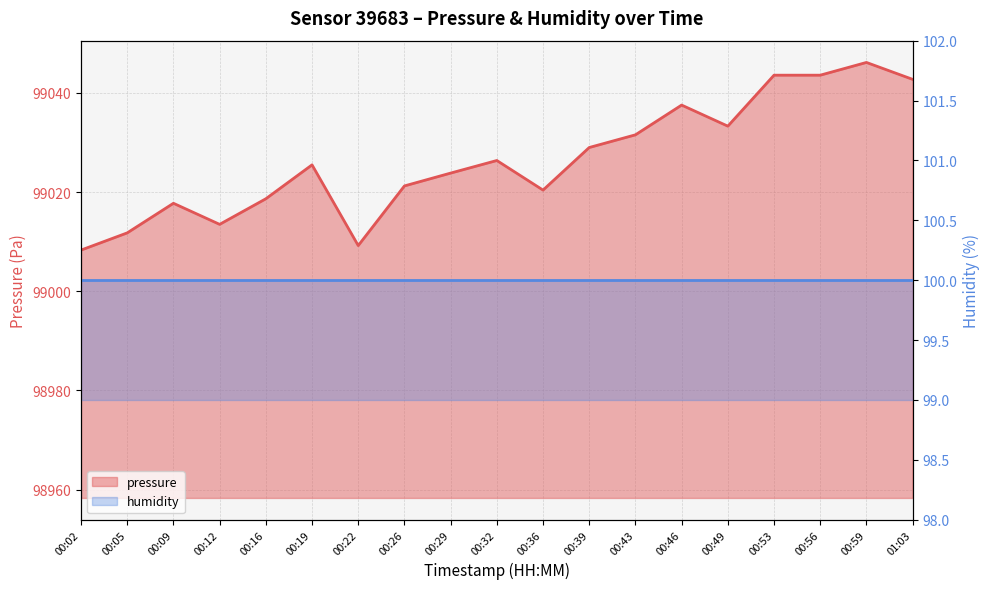

How many interior local peaks (higher than both neighbors) does the data have?

5